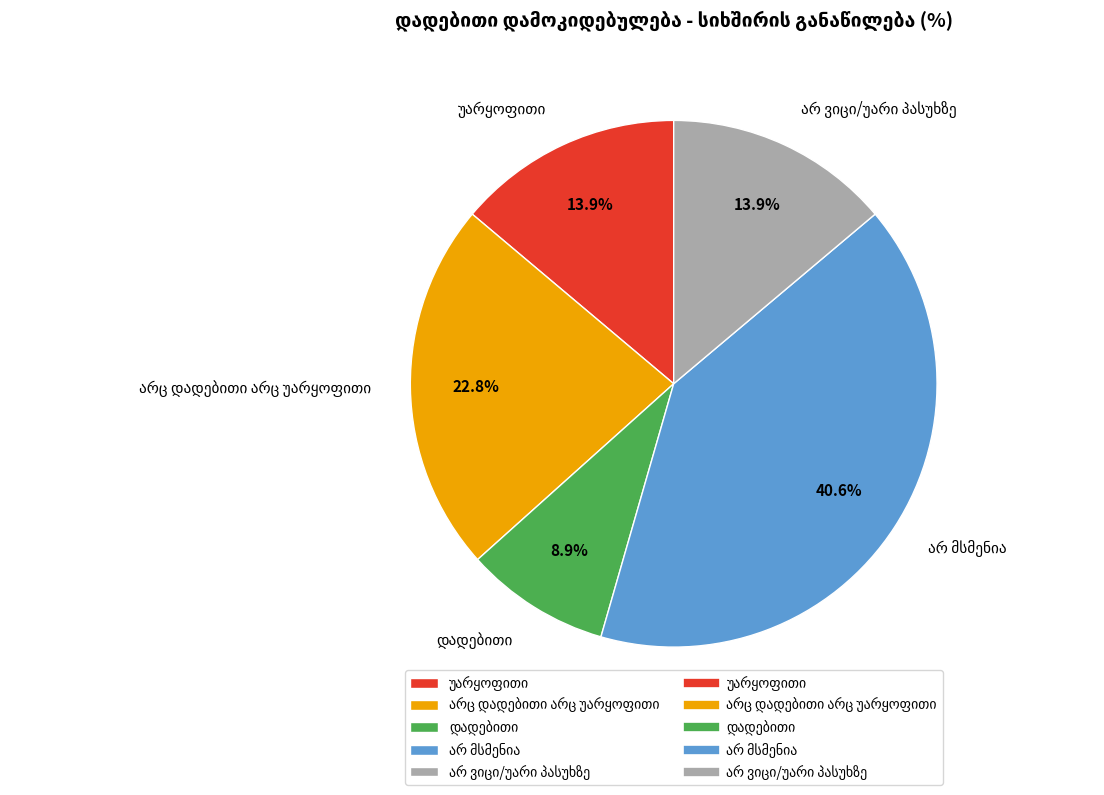

How many segments does this pie chart have?

5